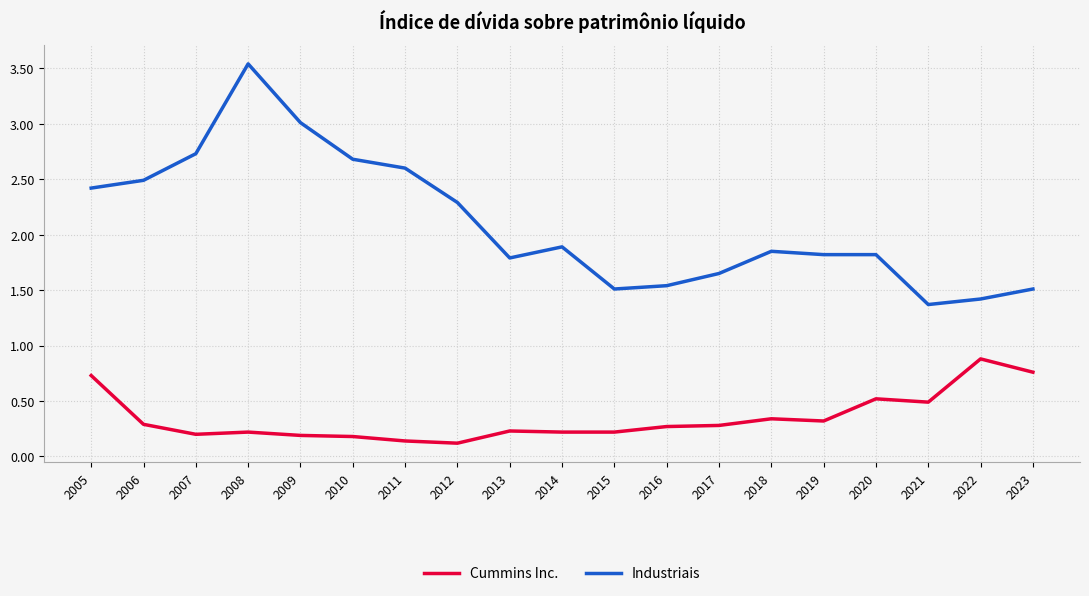

At which category is the sum across all series the highest?

2008